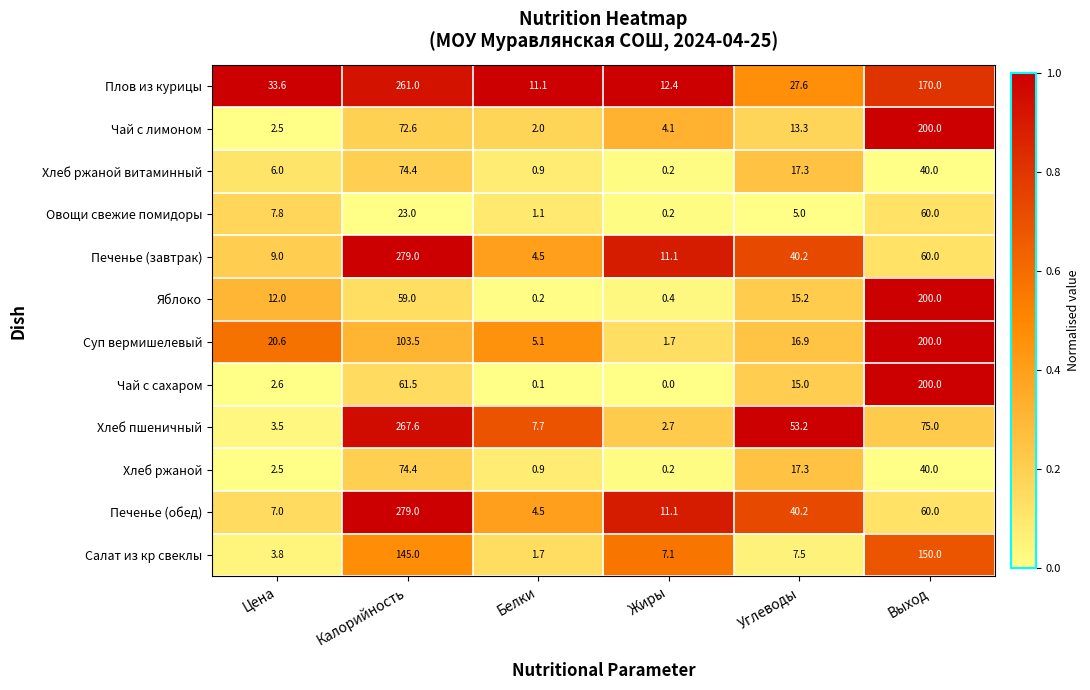

What is the greatest value displayed?

279.0